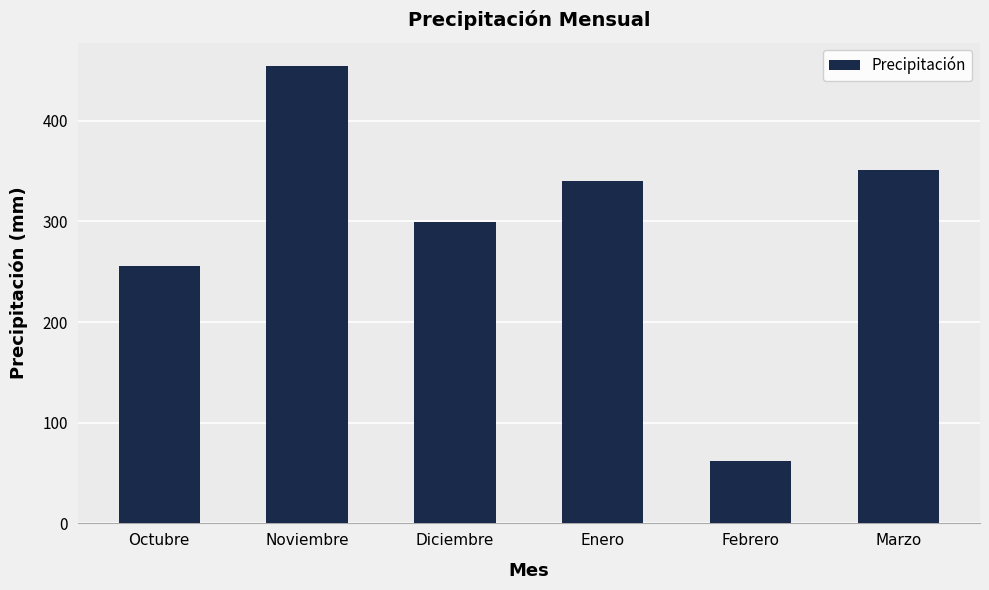

Which has a higher value, Enero or Diciembre?

Enero